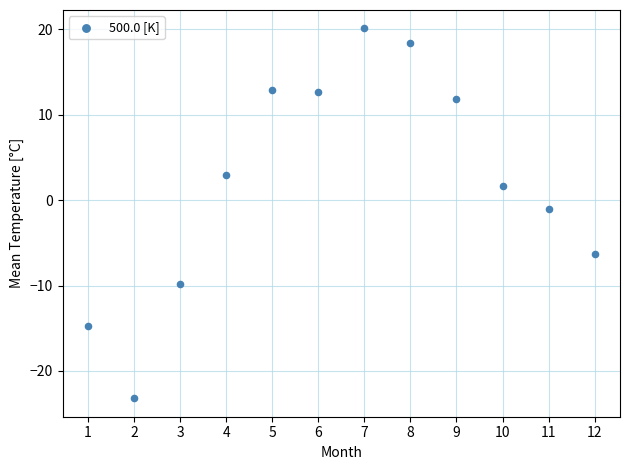

What is the average X value?

6.5